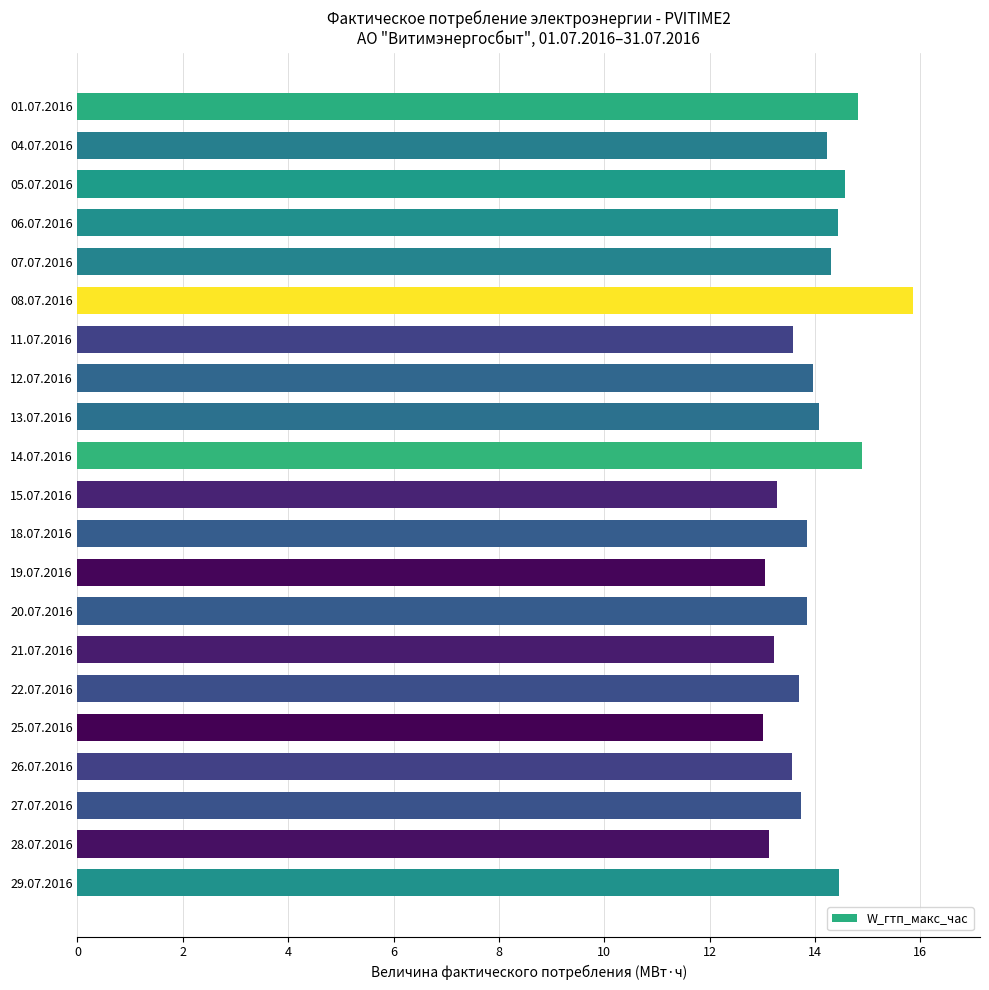

Which category has the highest value across all series?

08.07.2016